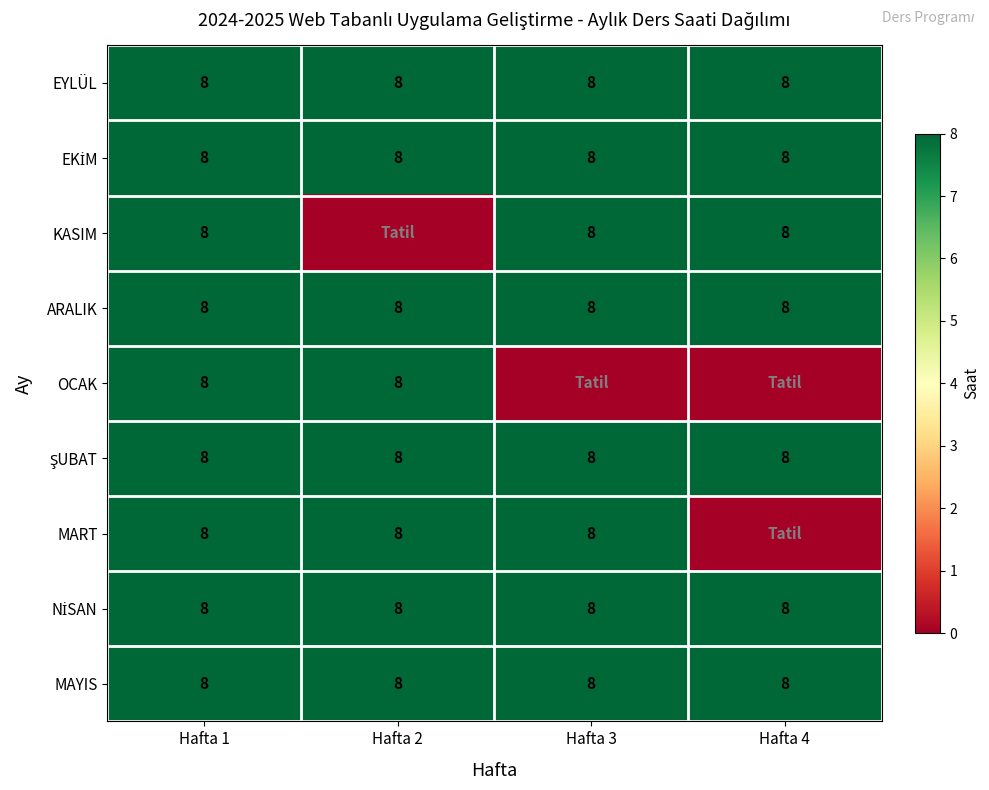

True or false: EYLÜL has a value of 13 at Hafta 3.

False